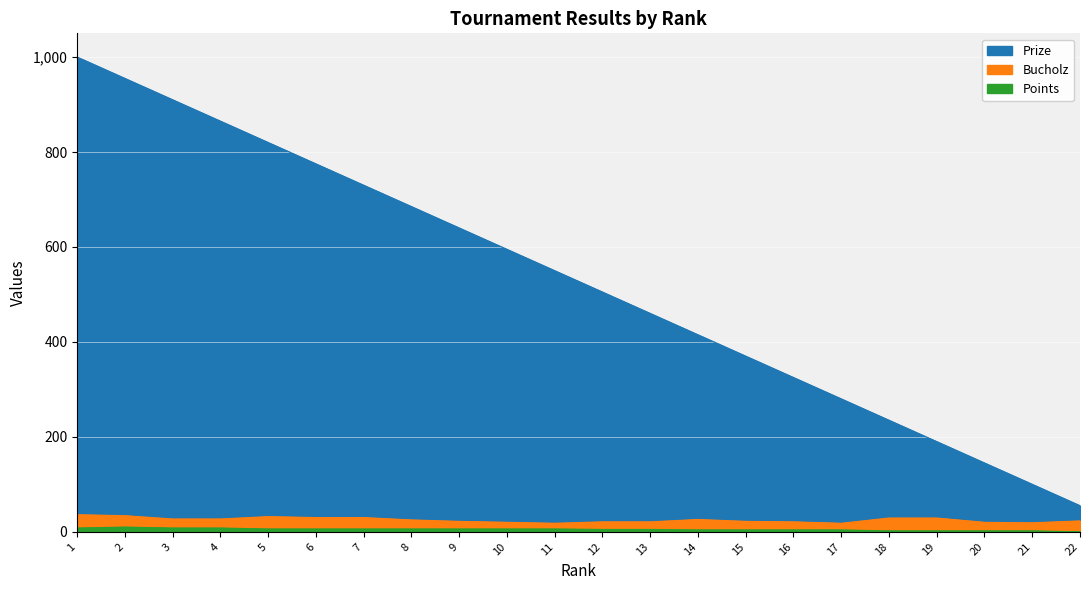

The value of Points at 16 is 4. True or false?

True